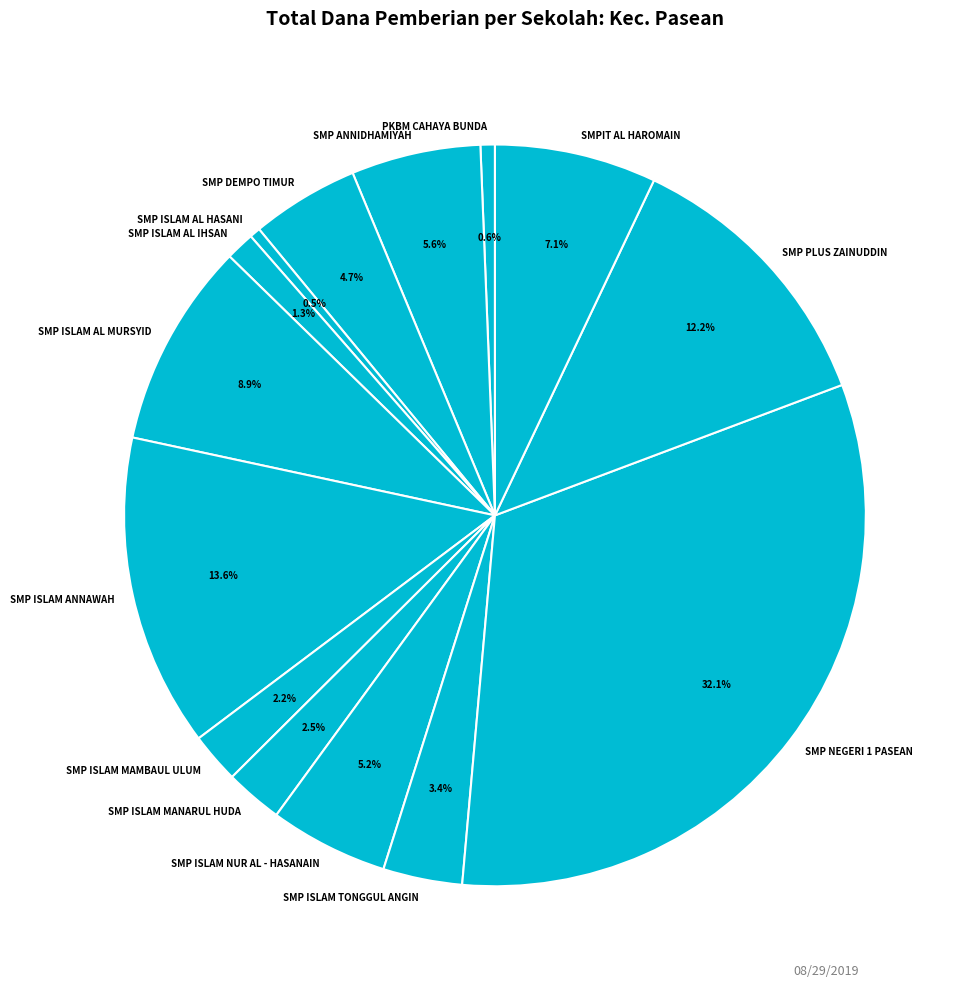

Is there a majority slice in this chart?

No